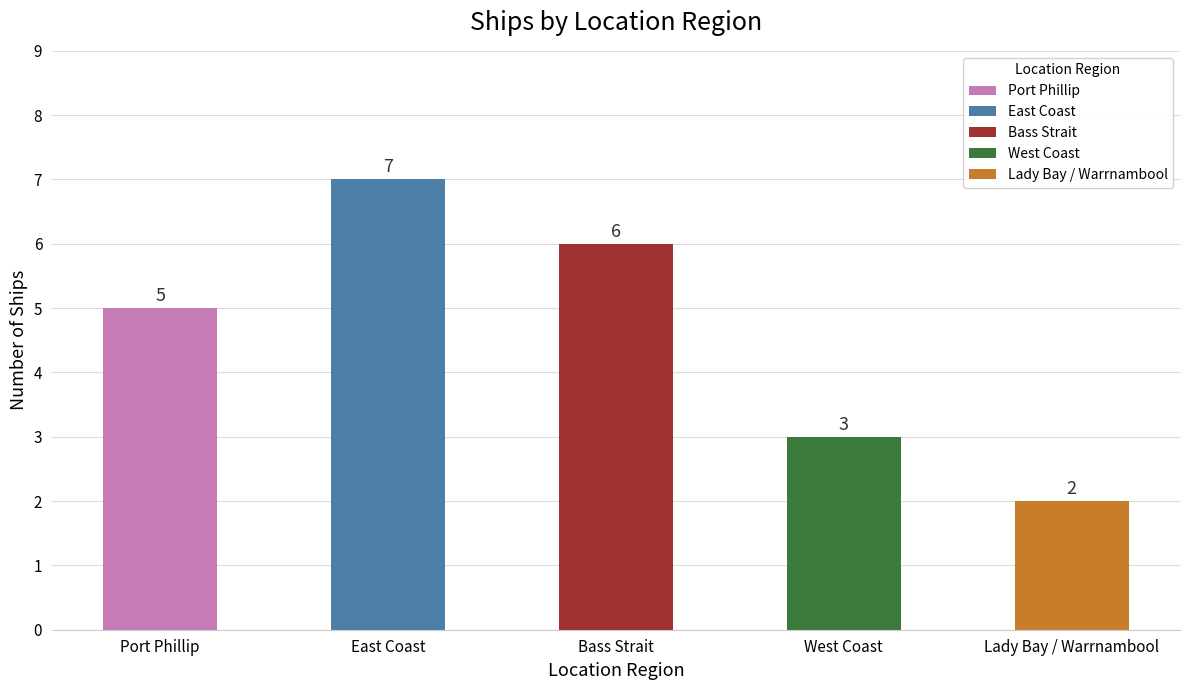

What position from the right is East Coast?

4